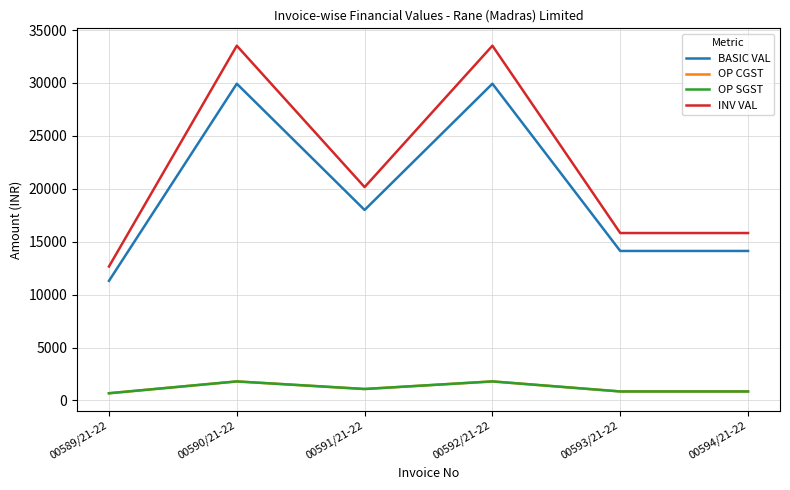

Which series changed the most between 00592/21-22 and 00594/21-22?

INV VAL